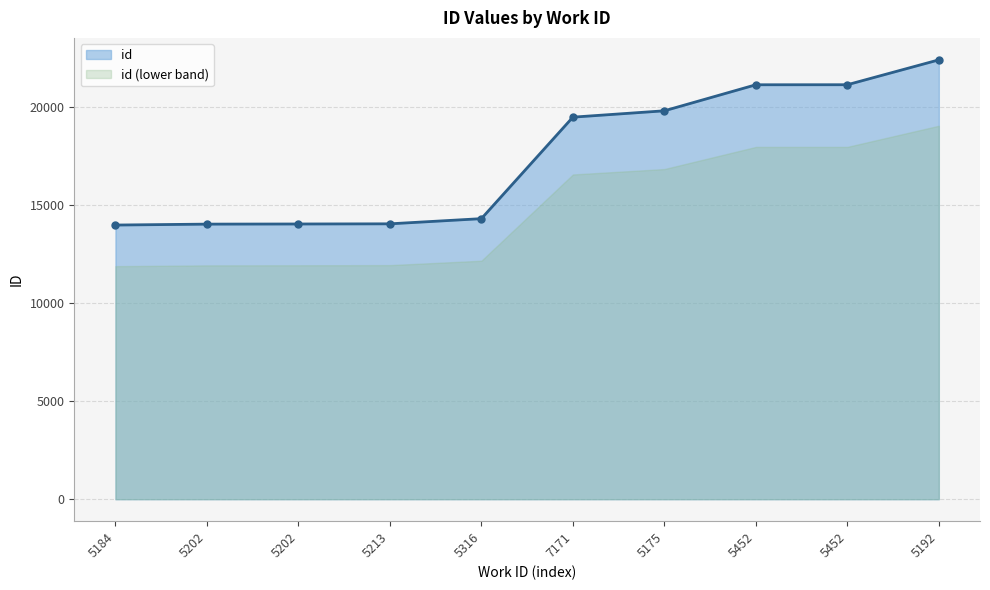

The value at 5316 is 14292. True or false?

True